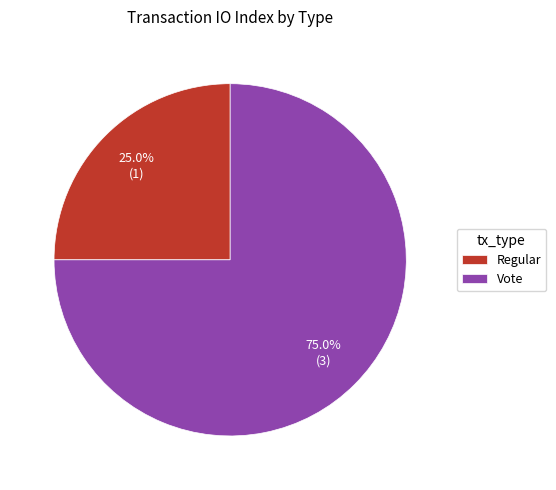

What percentage is NOT represented by Vote?

25.0%